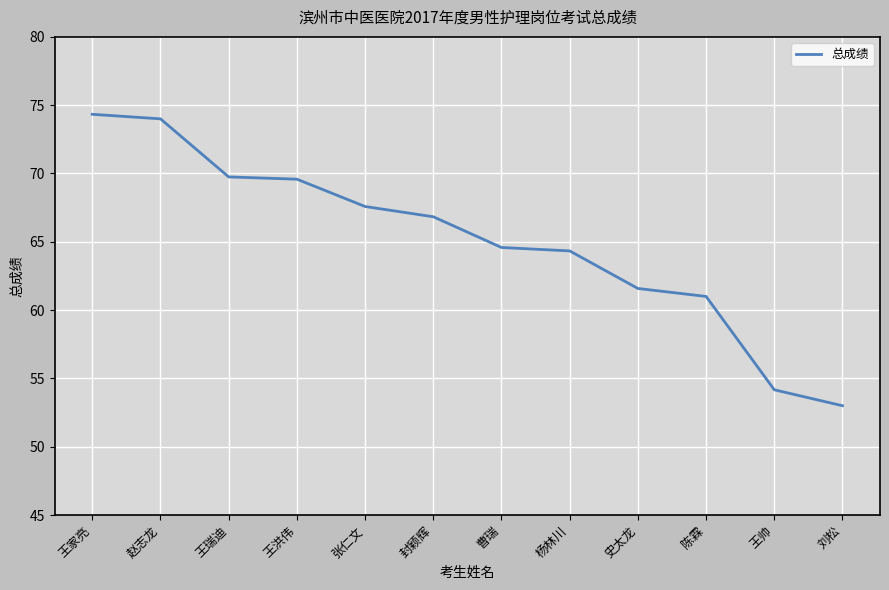

What is the difference between the values at 杨林川 and 陈霖?

3.3